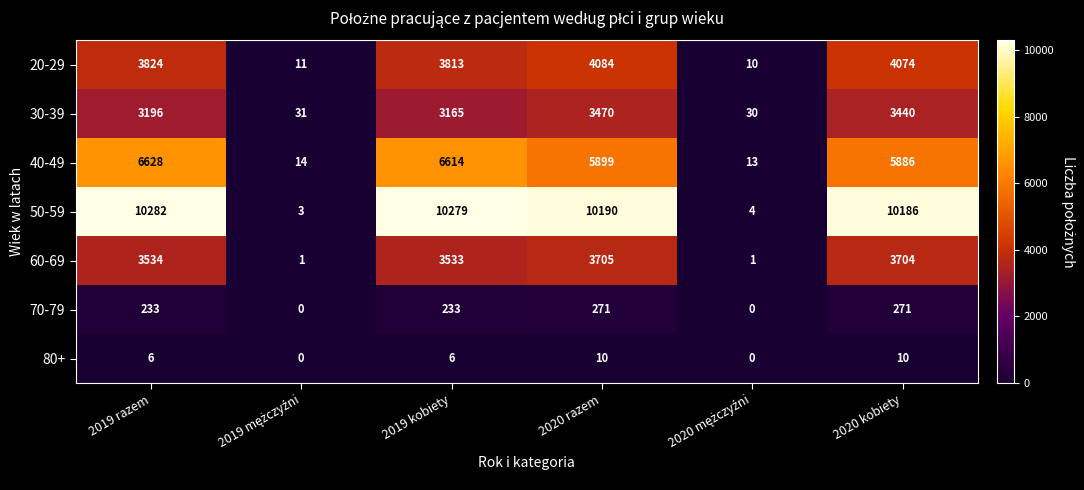

What is the total value across all series at 2020 razem?

27629